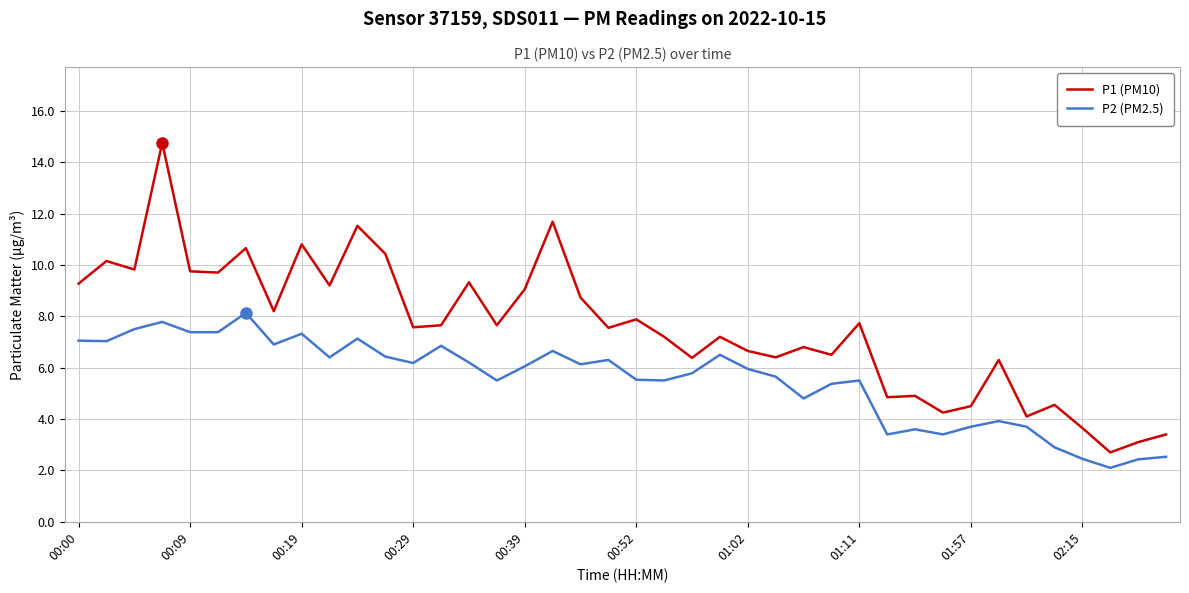

List the series in order of their peak value, highest first.

P1 (PM10), P2 (PM2.5)